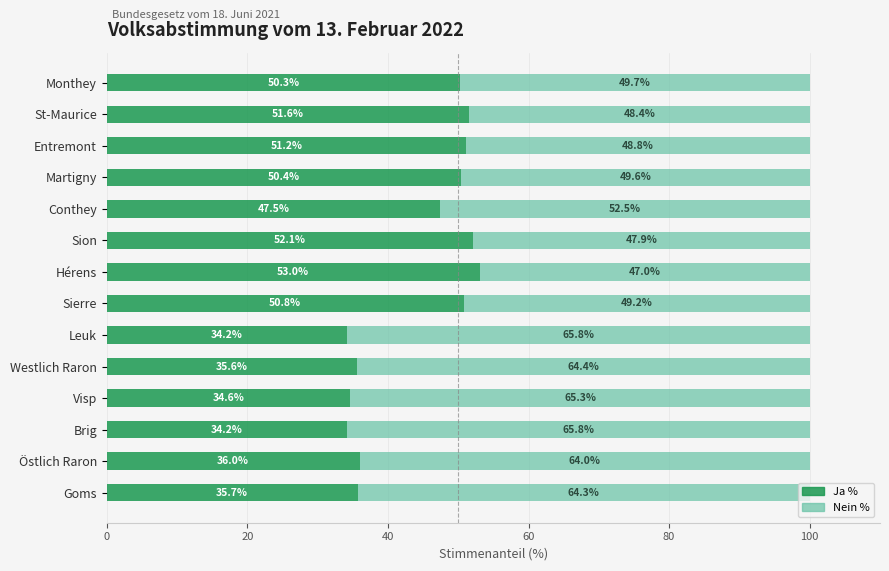

What is the average value of the Ja % series?

44.1